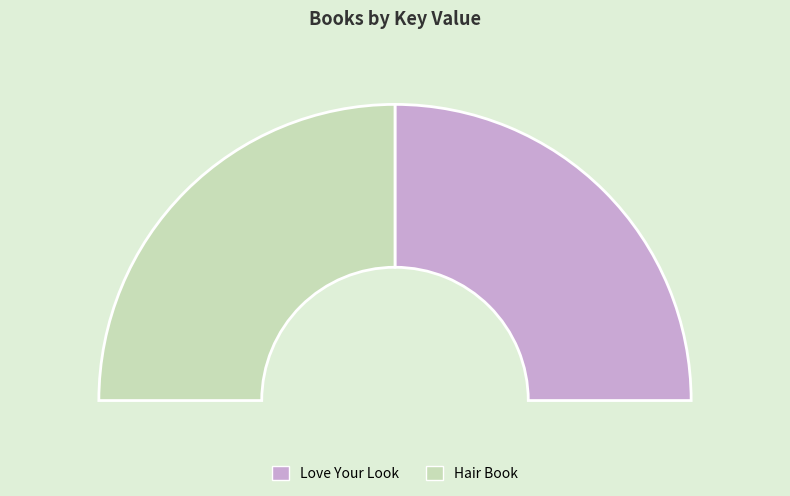

The 1 slice represents 50% of the pie. True or false?

True